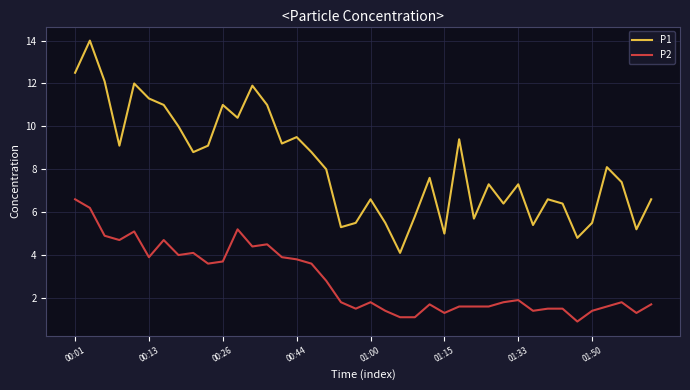

Count the number of categories in the chart.

40